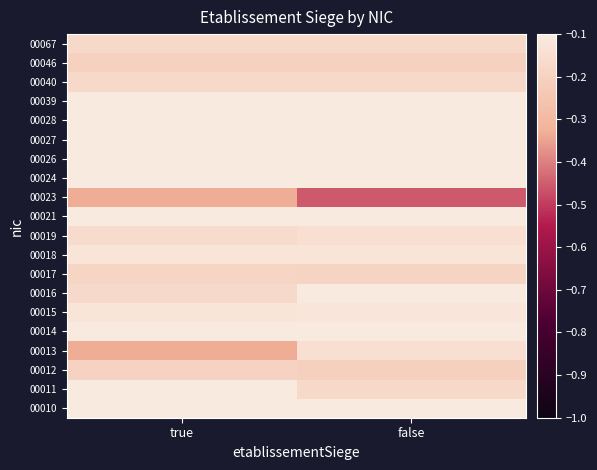

What is the spread (max minus min) of values at true?

0.3